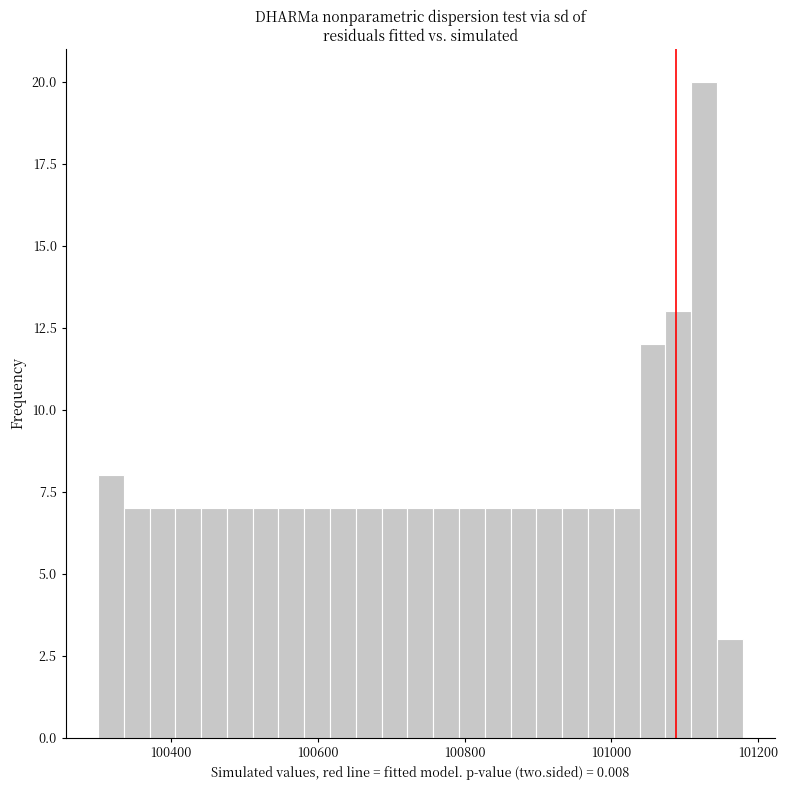

Around what value on the x-axis is the tallest bar? Give the approximate position of its centre, as read against the axis.

101120